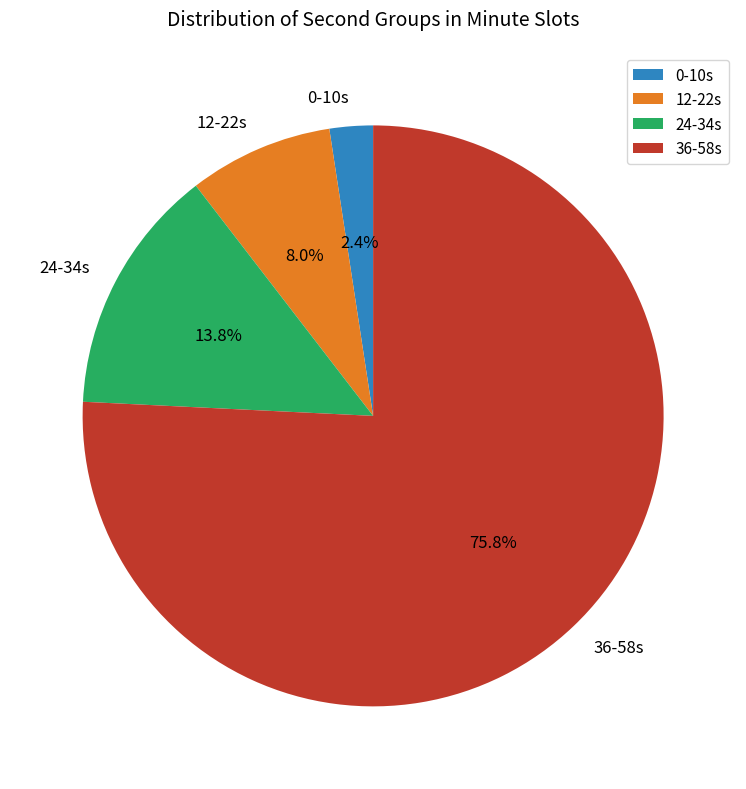

Count the number of slices in the pie.

4